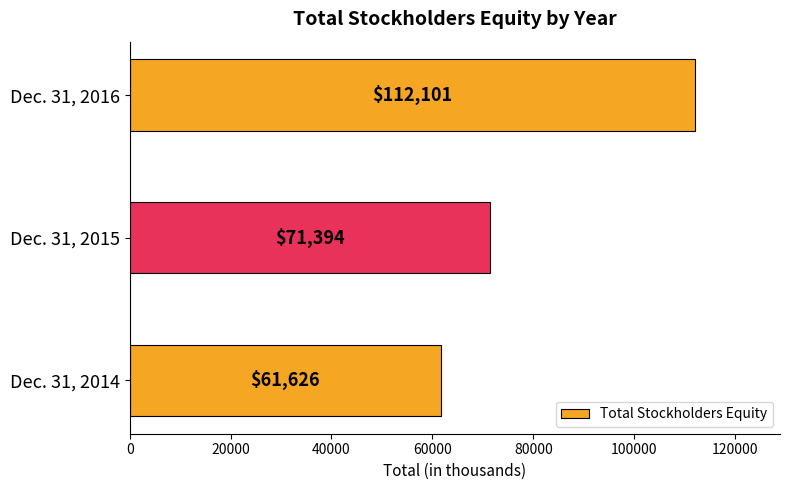

Count the number of data series in this chart.

1